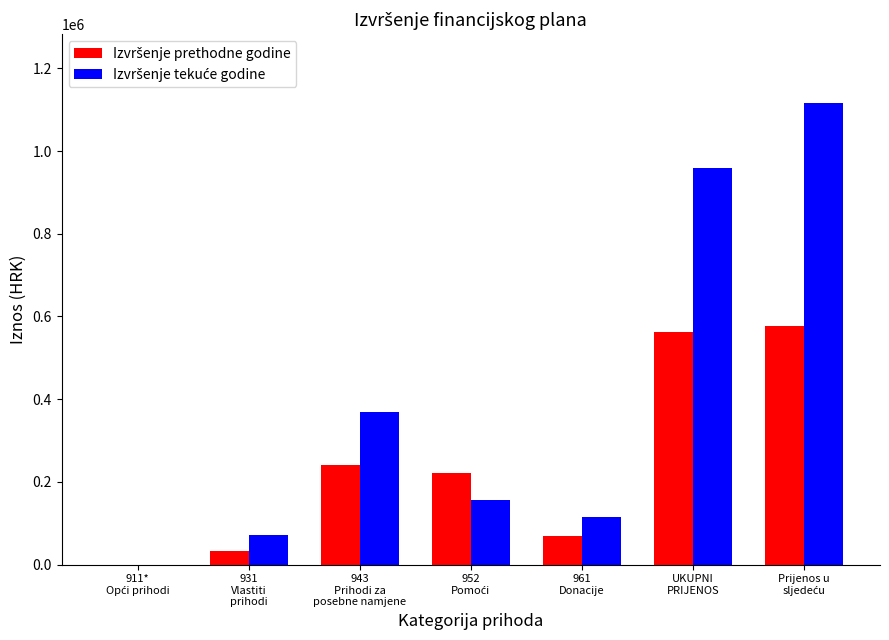

Count the number of categories in the chart.

7